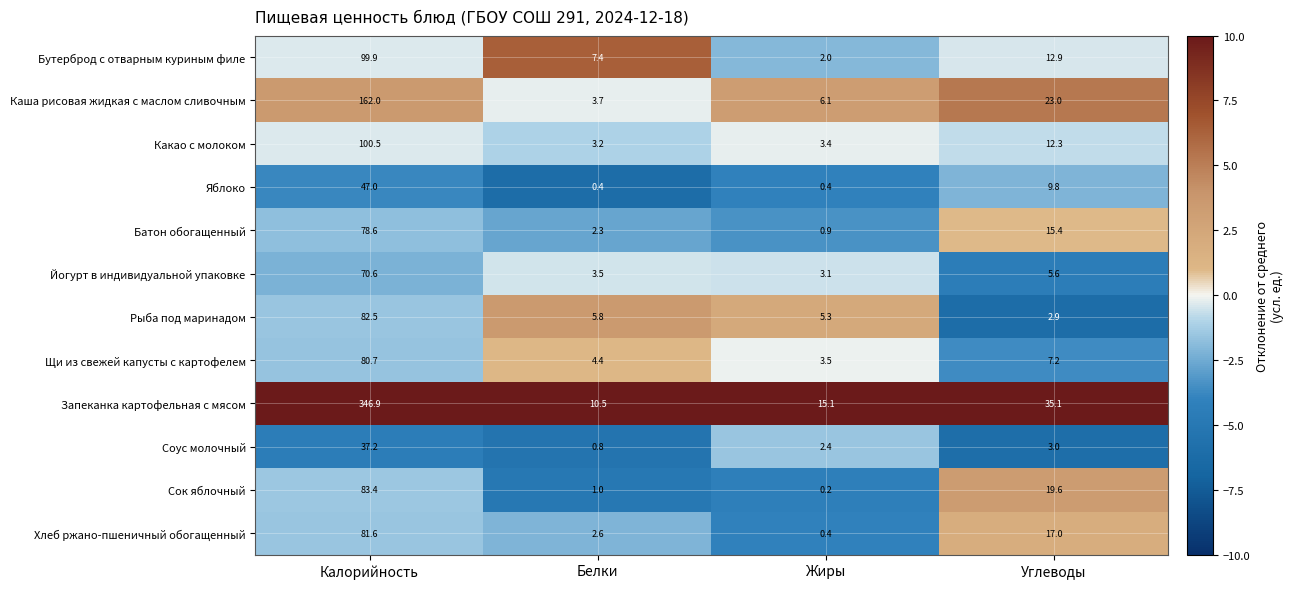

Is it true that Какао с молоком equals 3.3 at Углеводы?

False